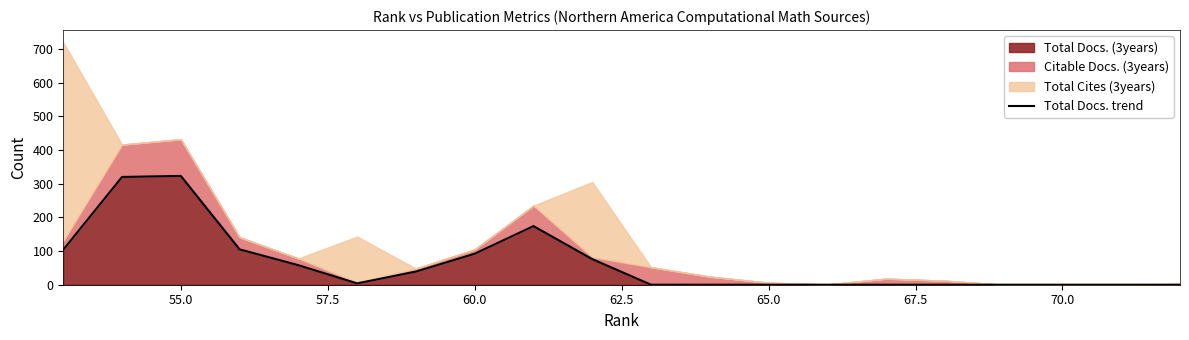

The Total Docs. (3years) series shows 92 at 60.0. True or false?

True